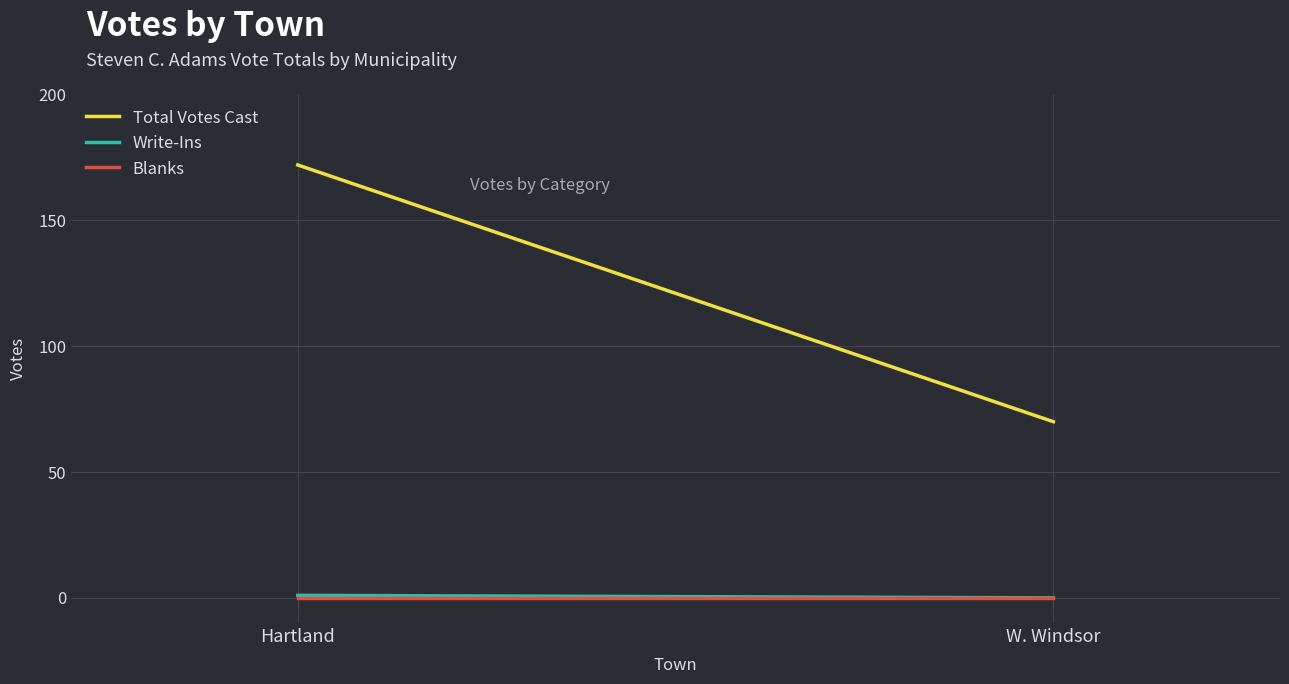

What is the difference between the maximum and minimum values in the Total Votes Cast series?

102